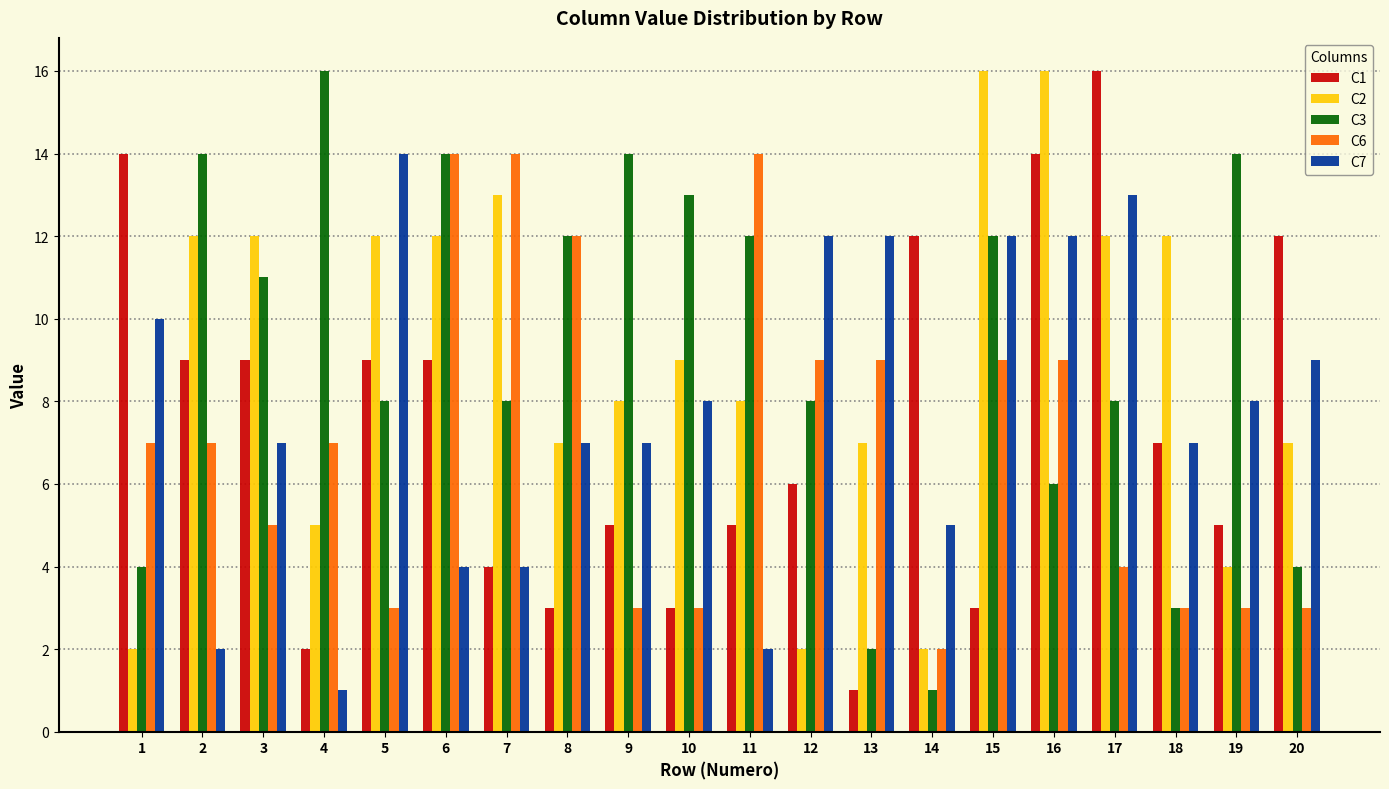

Is it true that C3 equals 8 at 17?

True